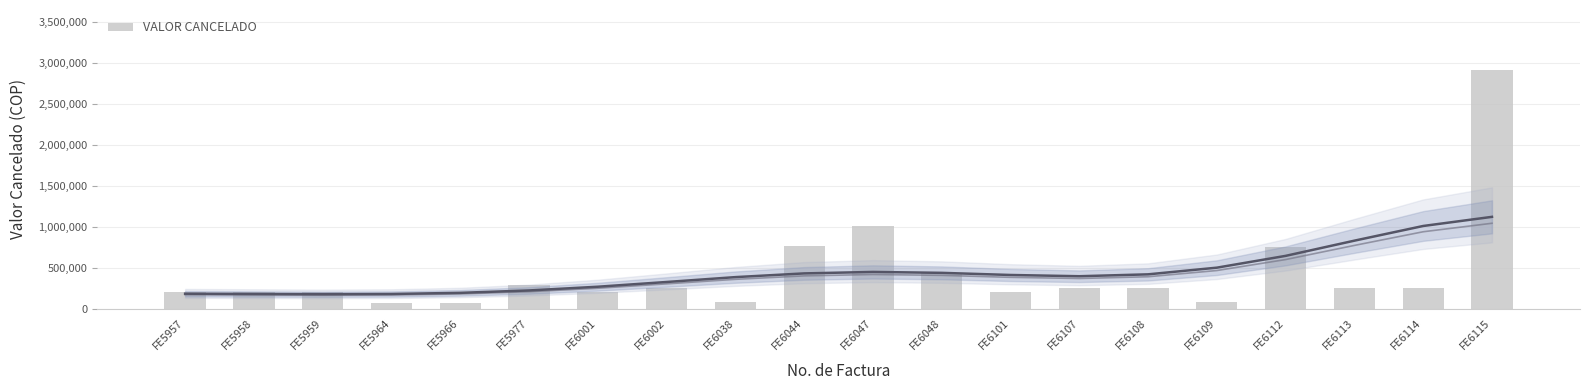

Rank the categories by value from highest to lowest.

FE6115, FE6047, FE6044, FE6112, FE6048, FE5977, FE6002, FE6107, FE6108, FE6113, FE6114, FE5957, FE5958, FE5959, FE6001, FE6101, FE6038, FE6109, FE5964, FE5966